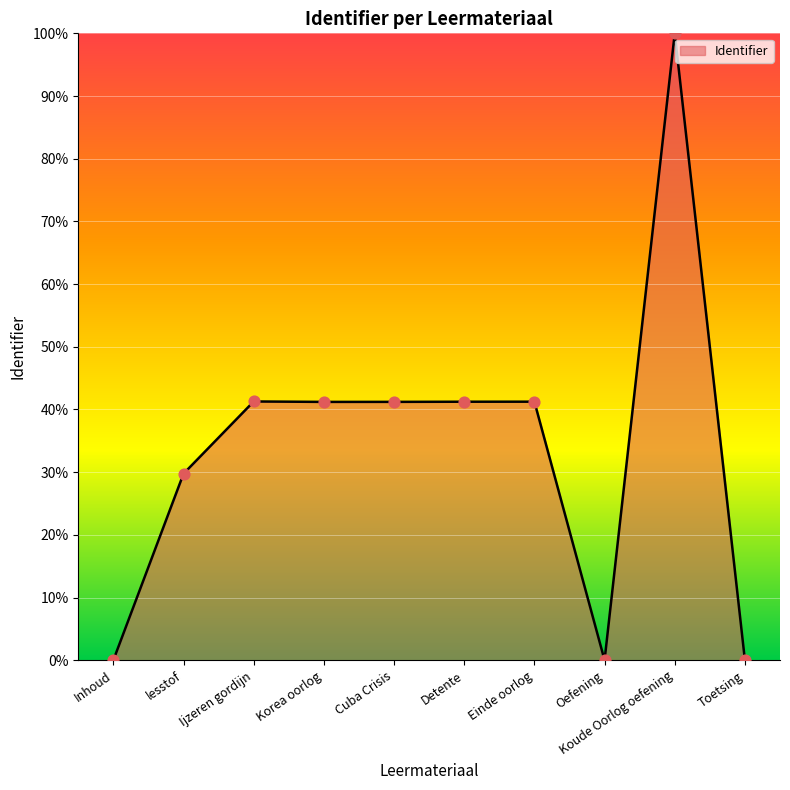

What is the ratio of the value at lesstof to the value at Detente?

0.7